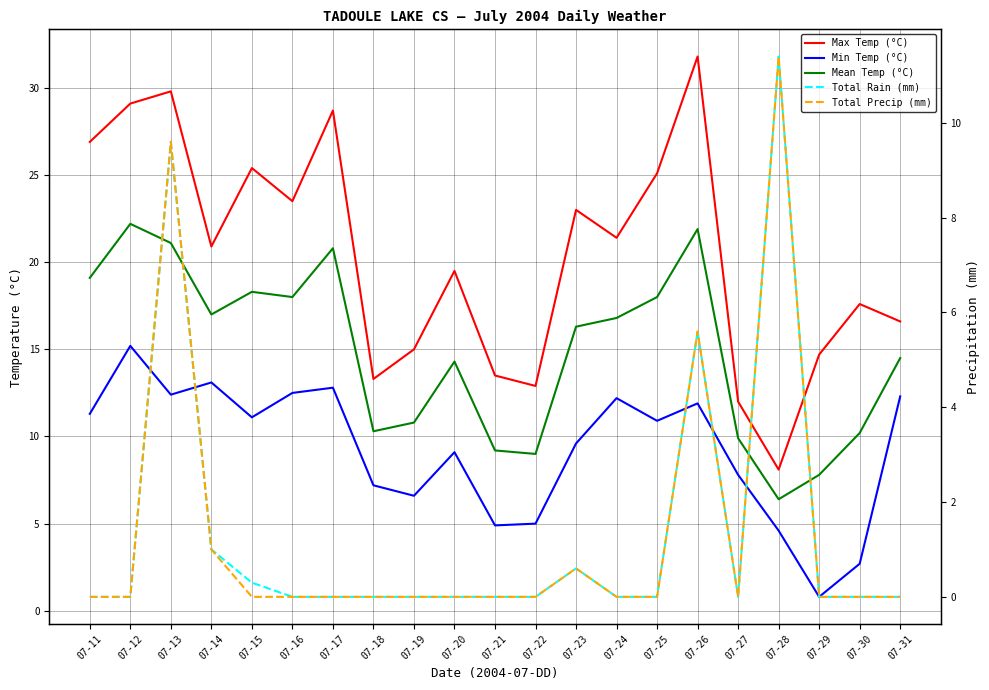

In Max Temp (°C), how many points are lower than both neighbors (excluding endpoints)?

6